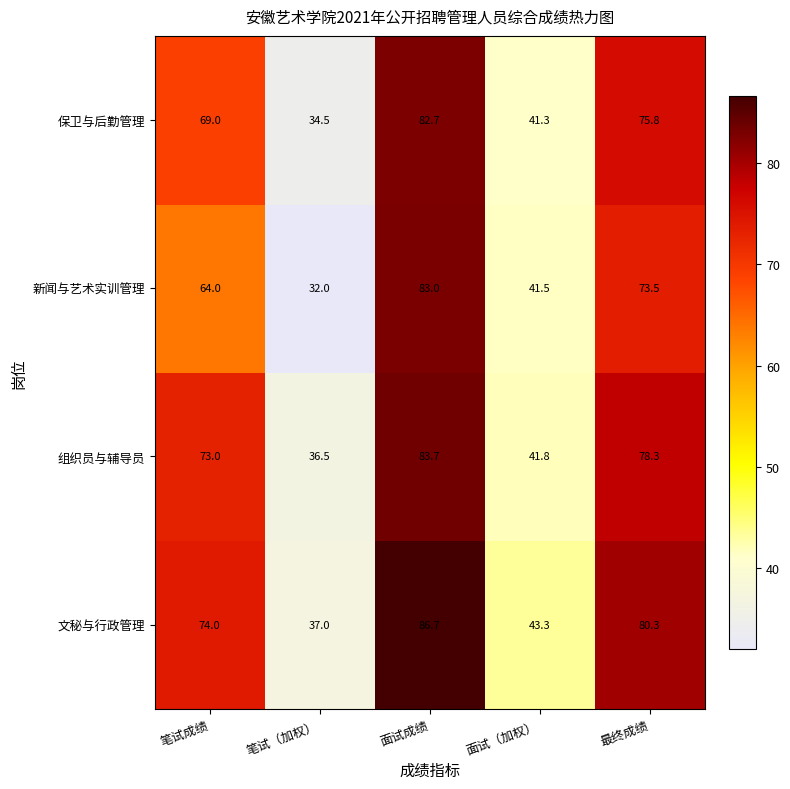

What is the smallest value displayed?

32.0